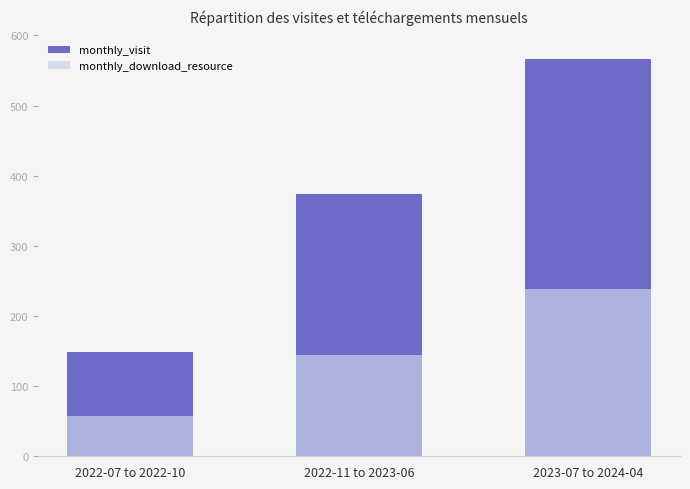

Which category has the highest value across all series?

2023-07 to 2024-04